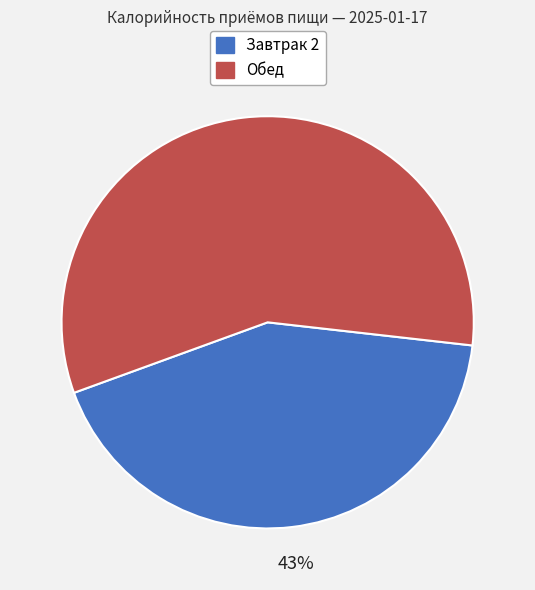

Is it true that Завтрак 2 is 43% of the pie?

True